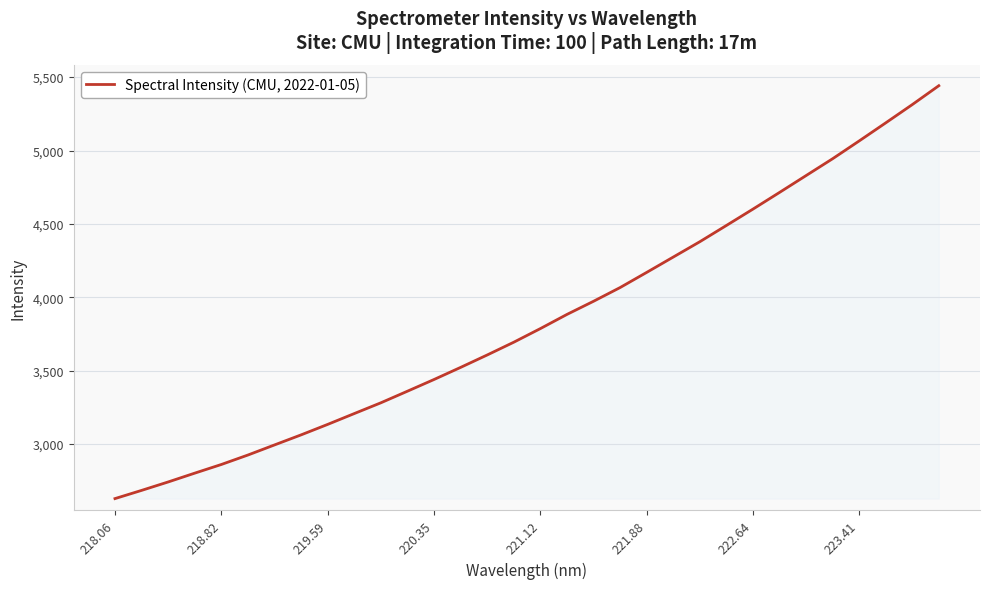

What is the maximum value shown in the chart?

5441.4